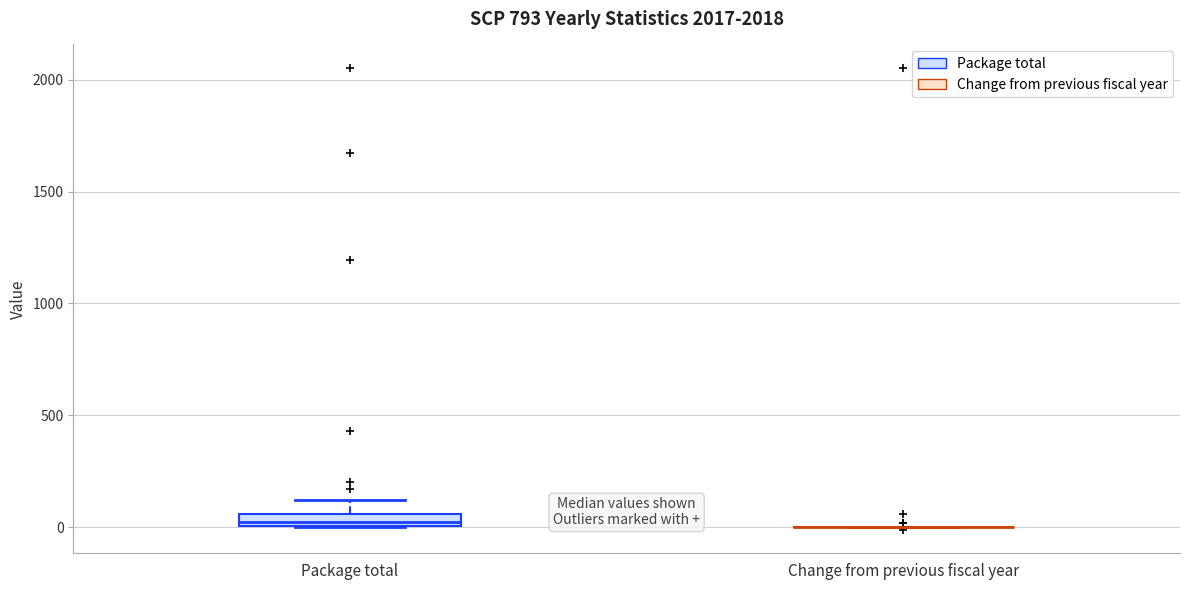

Comparing the boxes themselves (not the whiskers), which one is the tallest?

Package total